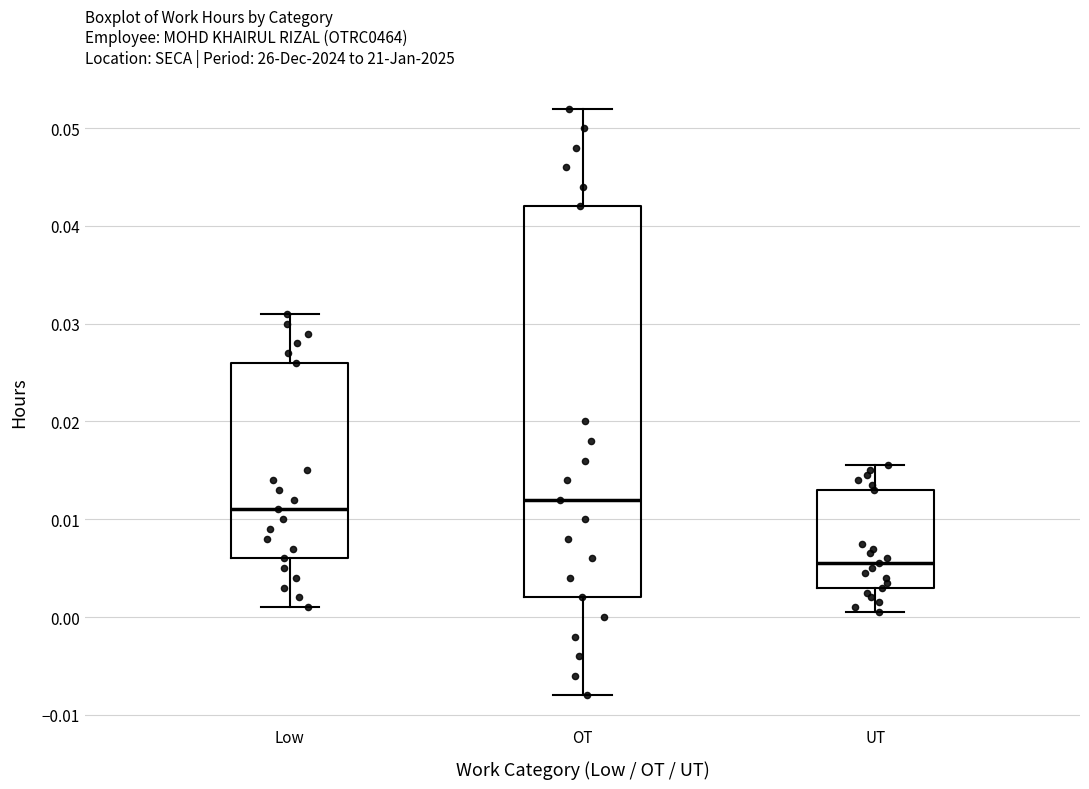

Reading left to right, read every box against the y-axis: the position of its median line, the range the box covers, and the ends of its whiskers. The values are not printed on the chart, so give them approximately, as read against the axis.

Low: median 0.011, box 0.006 to 0.026, whiskers 0.001 to 0.031
OT: median 0.012, box 0.002 to 0.042, whiskers -0.008 to 0.052
UT: median 0.006, box 0.003 to 0.013, whiskers 0.001 to 0.016